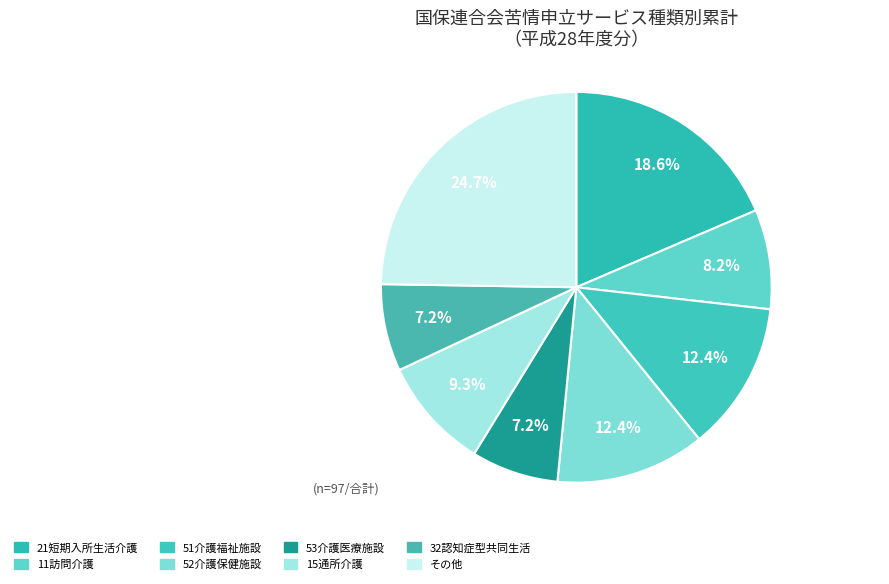

How many segments does this pie chart have?

8